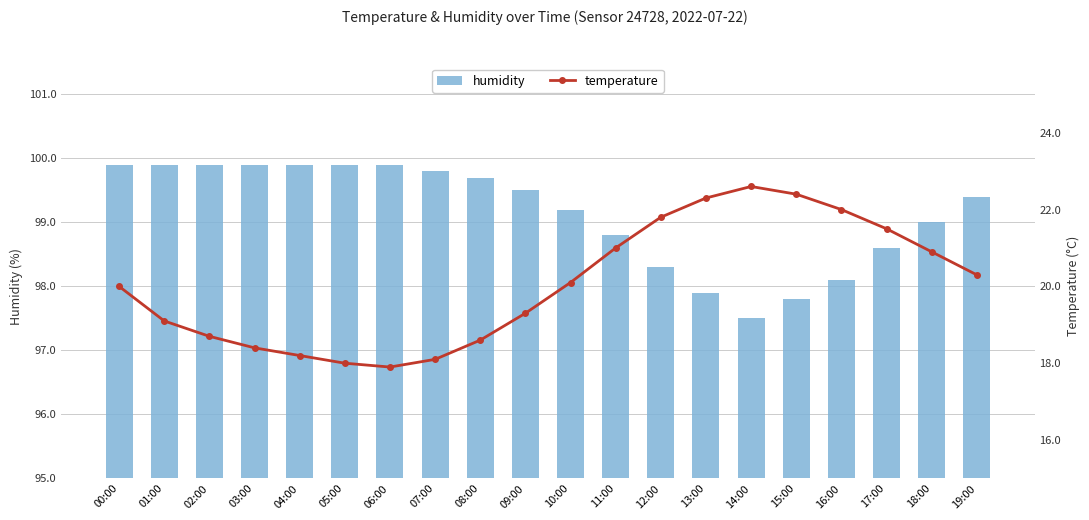

At which label does temperature reach its peak?

14:00